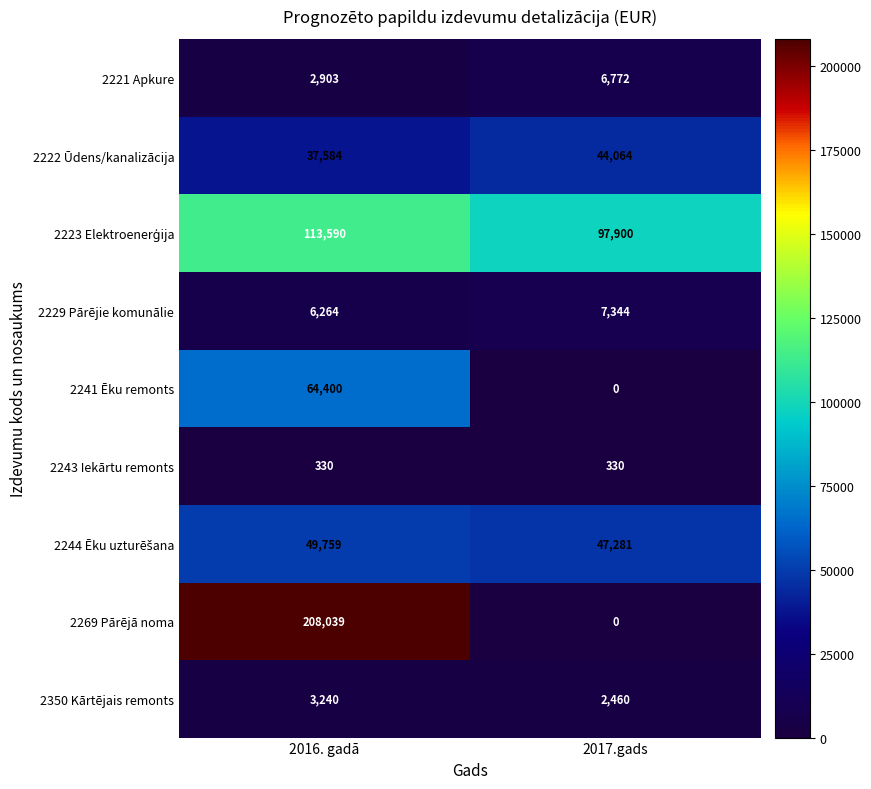

How many series are shown in this chart?

9